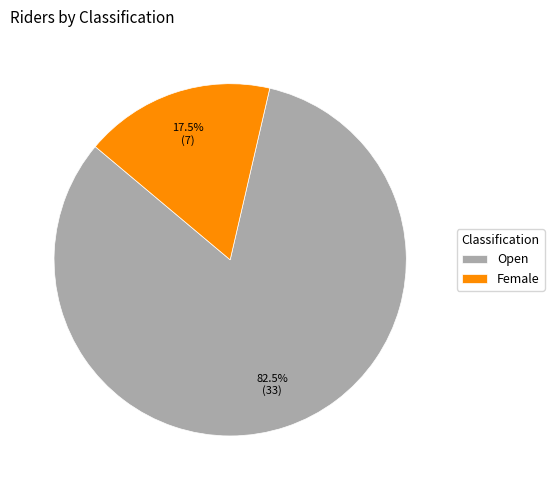

To the nearest percent, what is the difference between the Open and Female slice percentages?

65%